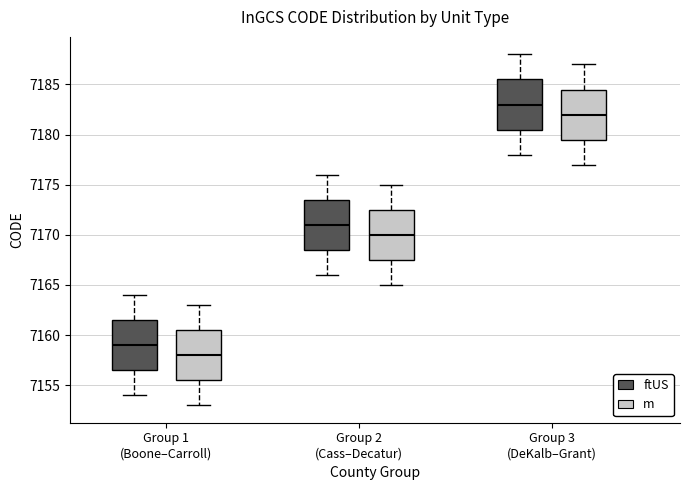

Which box has the highest median line?

Group 3 (DeKalb–Grant) (ftUS)